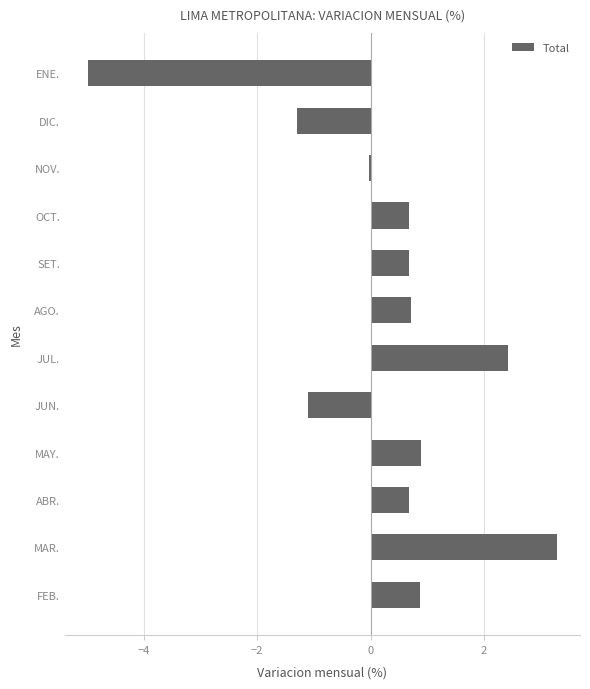

Is it true that the value at JUL. is 2.4?

True